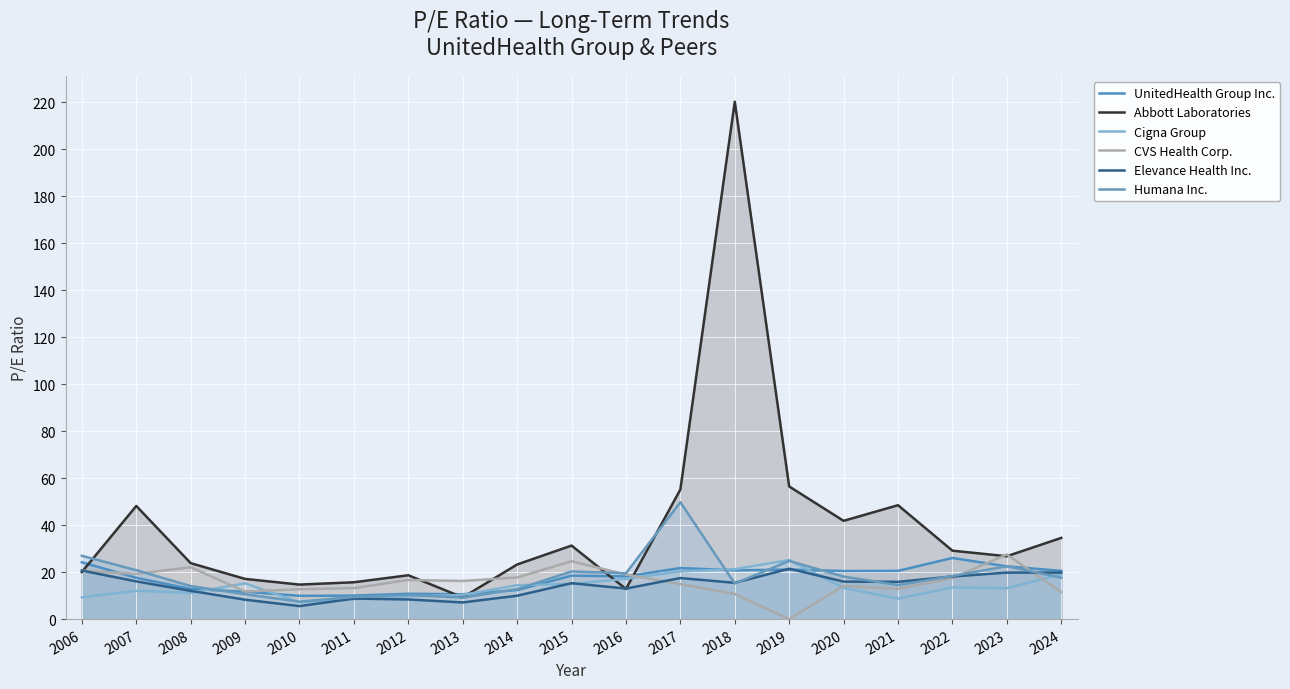

True or false: Abbott Laboratories and Humana Inc. cross at least once.

True